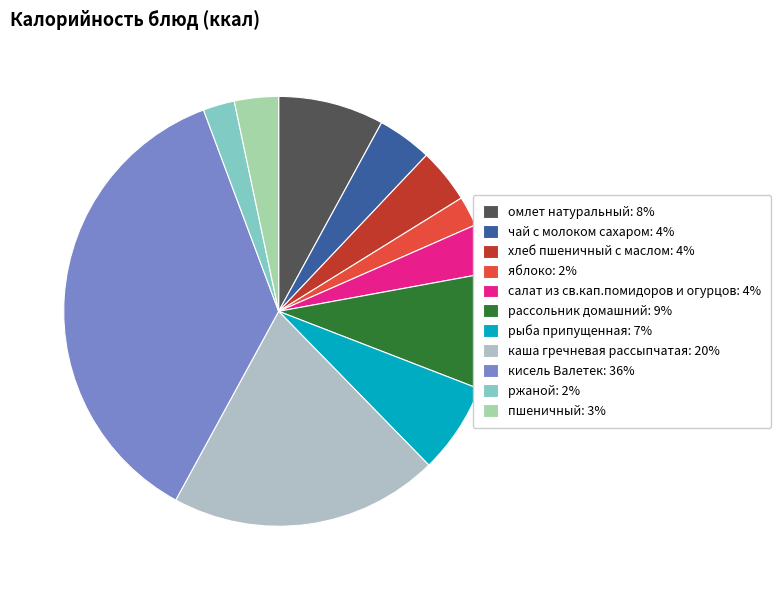

How many segments does this pie chart have?

11